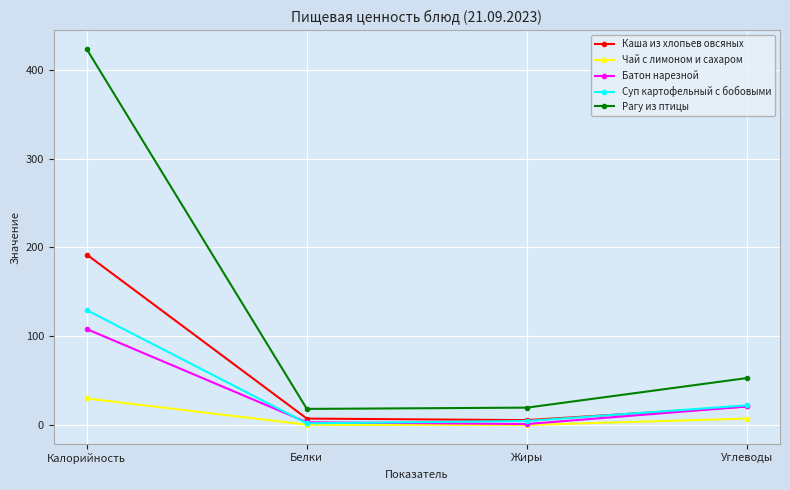

Is it true that Рагу из птицы equals 76.8 at Углеводы?

False